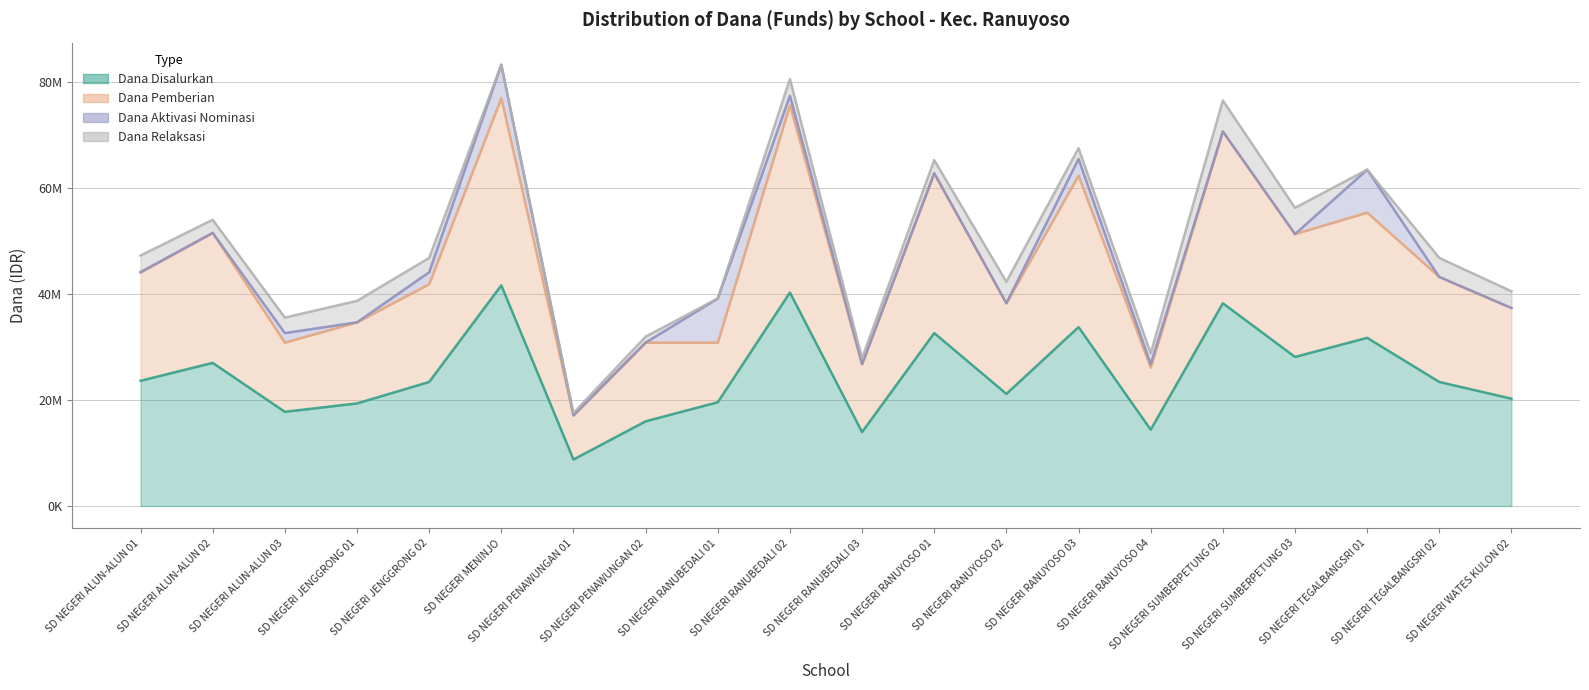

At how many categories does at least one series exceed 28033226?

17